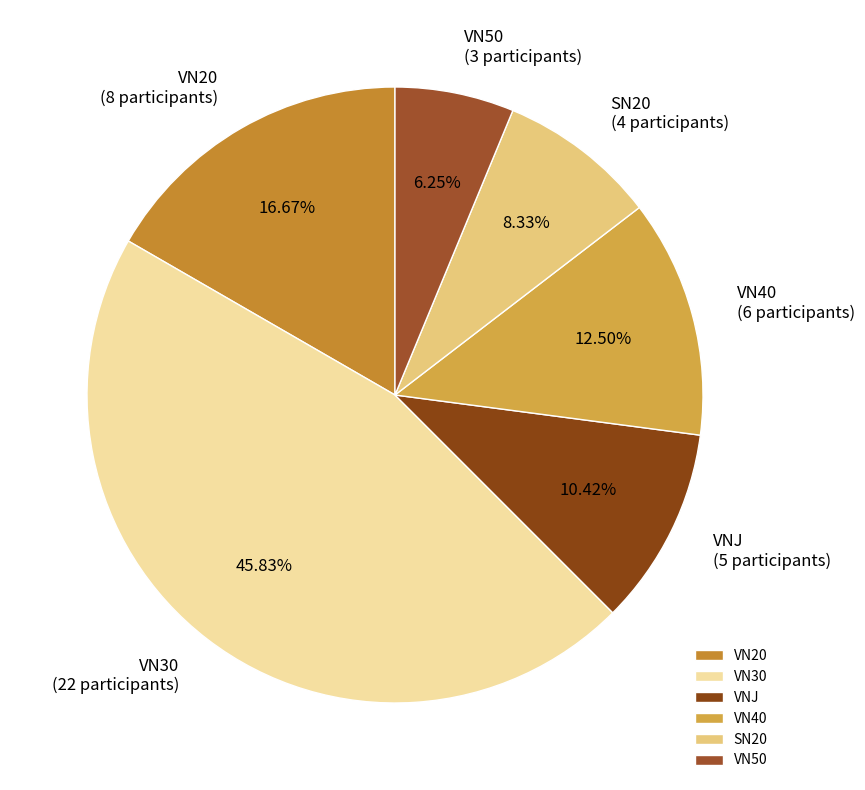

How many slices are in this pie chart?

6